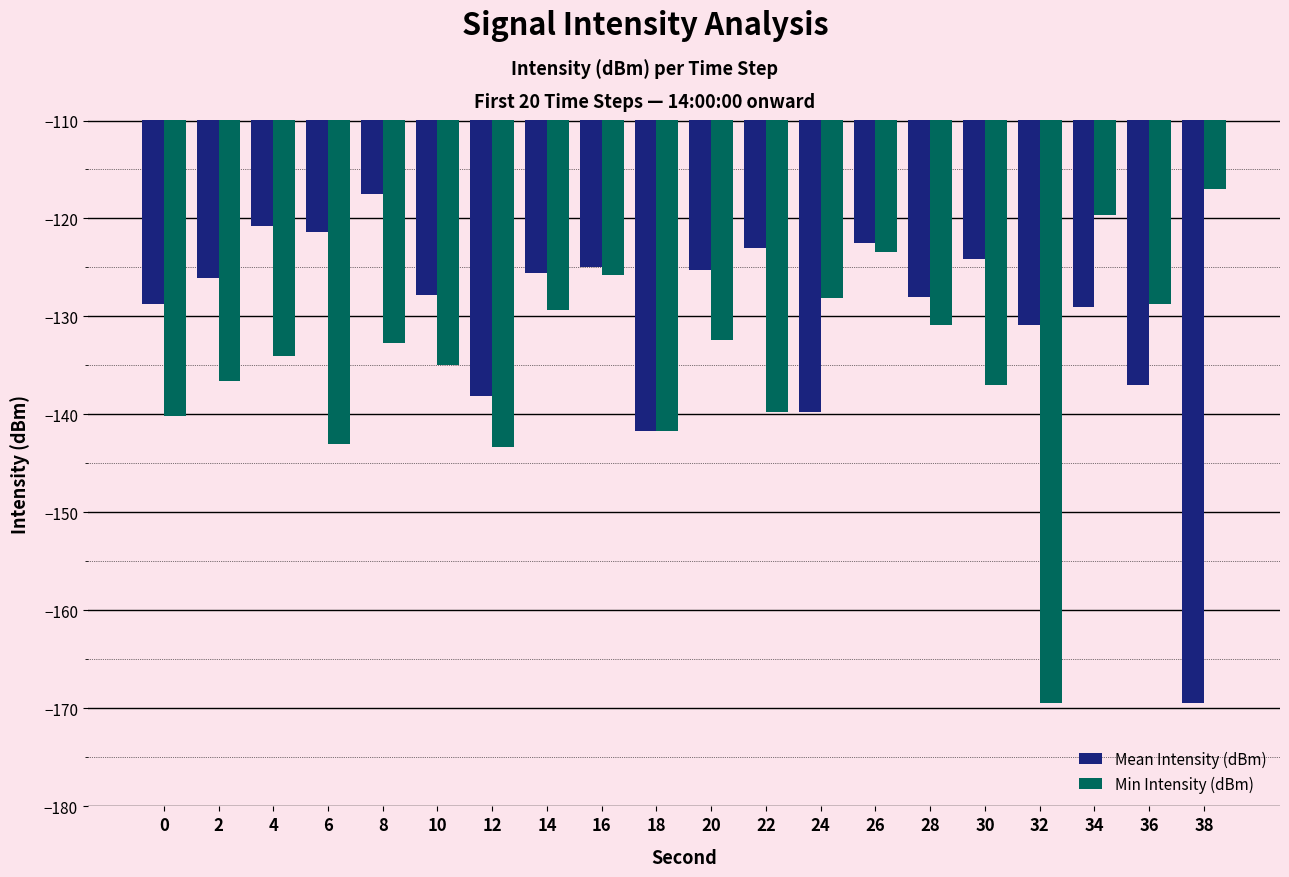

What is the value of the Mean Intensity (dBm) bar at the 15th from the left?

-128.0